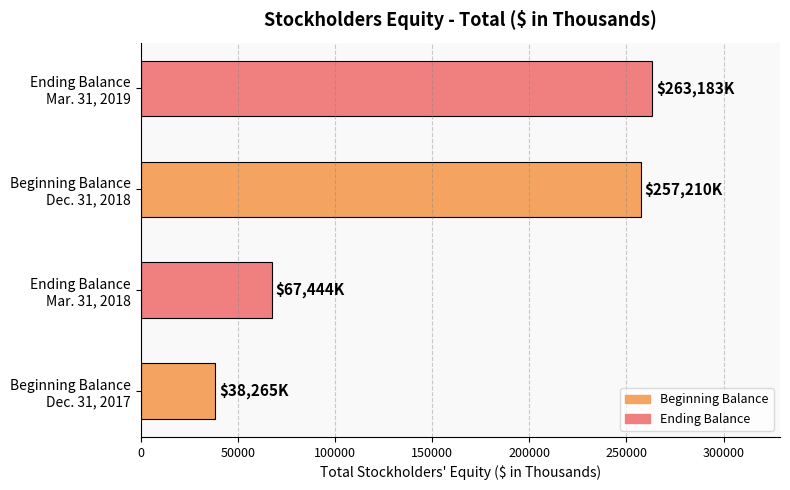

List the labels in order of value, smallest first.

Beginning Balance
Dec. 31, 2017, Ending Balance
Mar. 31, 2018, Beginning Balance
Dec. 31, 2018, Ending Balance
Mar. 31, 2019